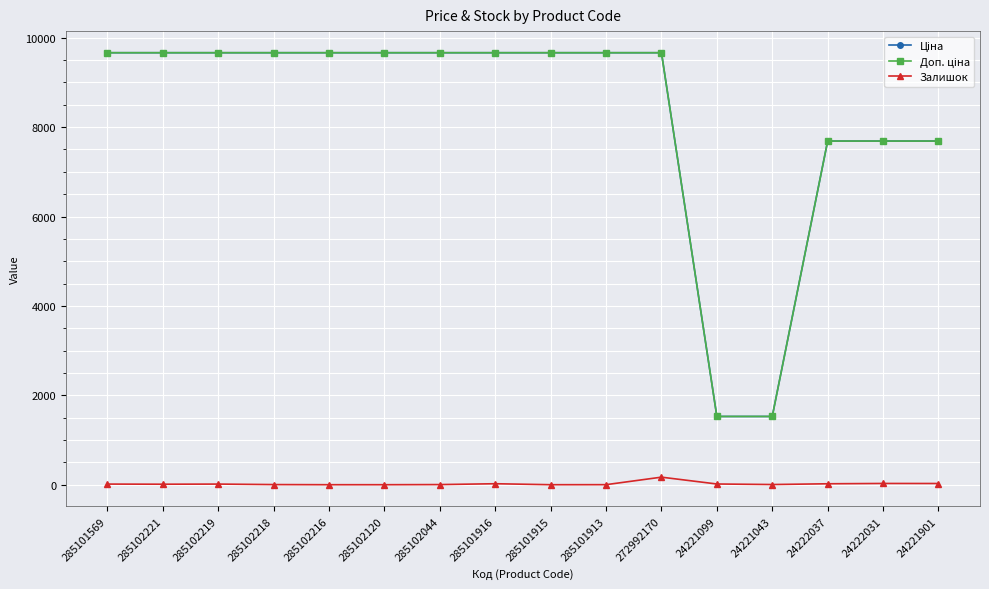

At how many categories does at least one series exceed 5802?

14